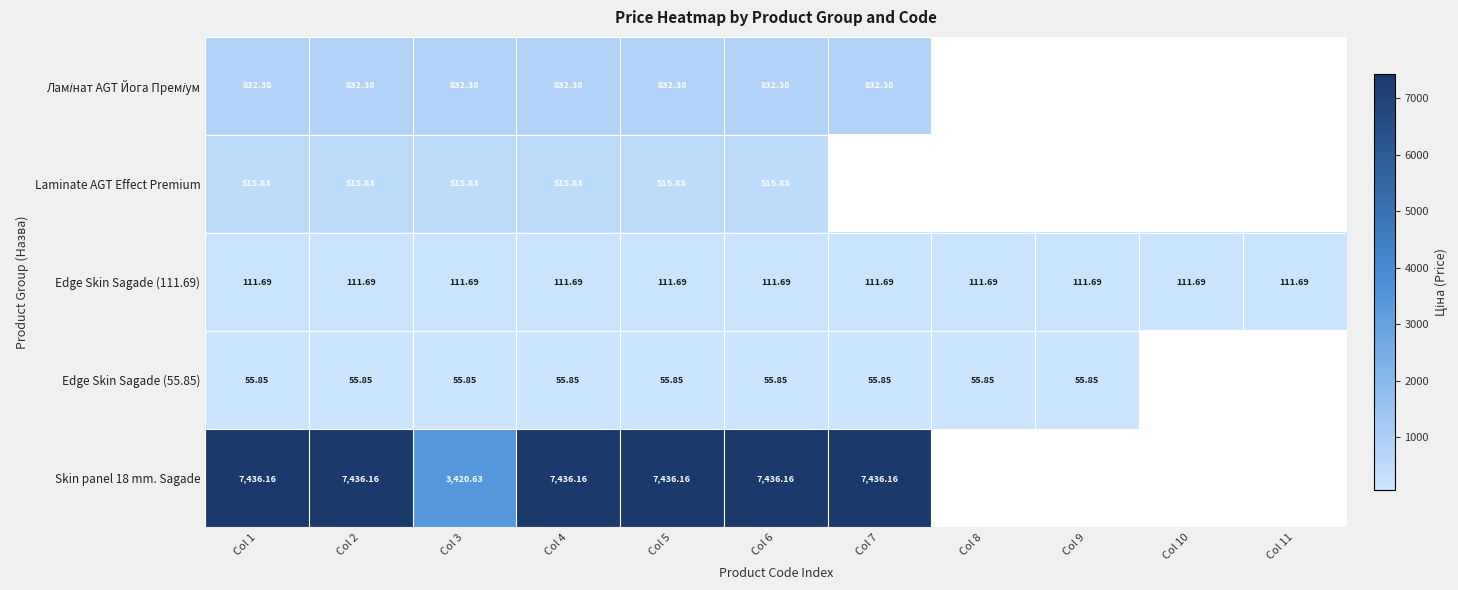

At which category is the sum across all series the highest?

Col 1